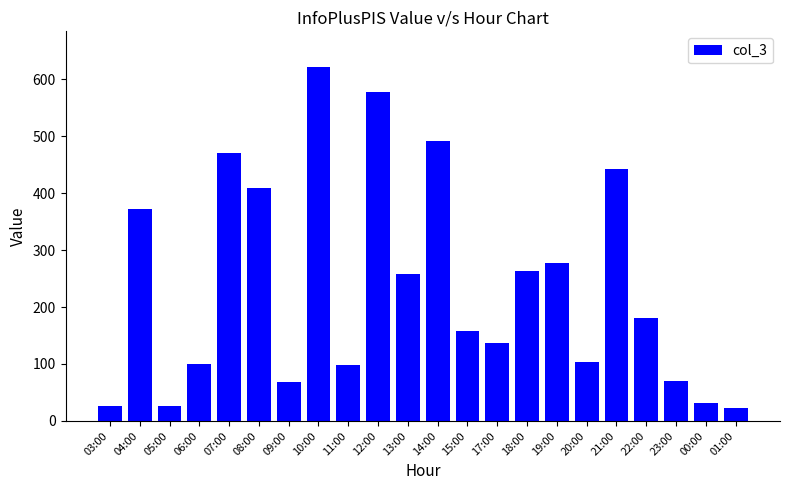

True or false: the data shows 136 at 17:00.

True